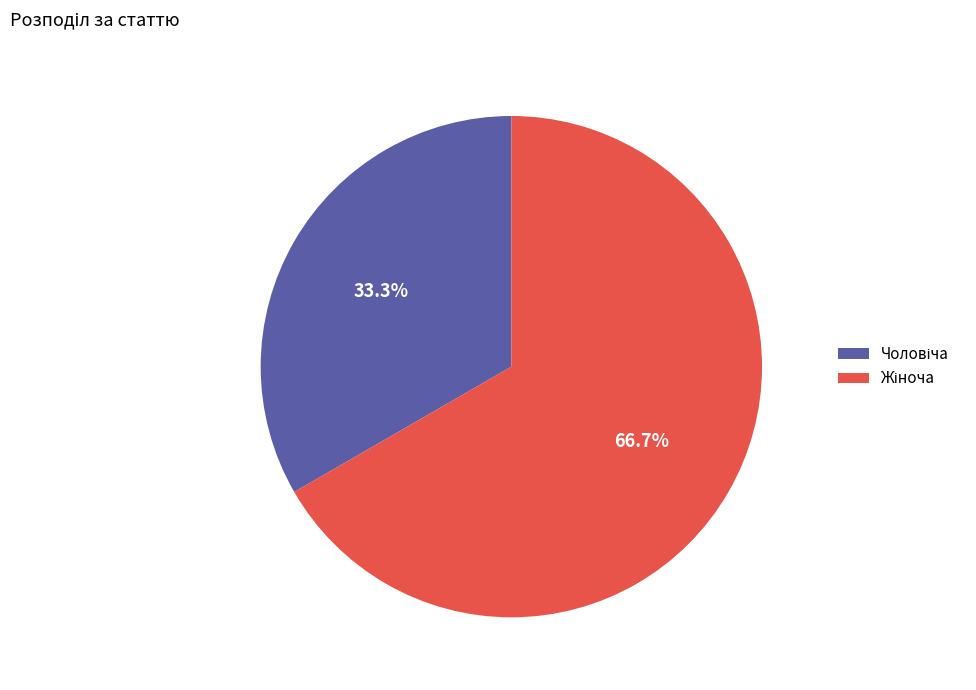

Is there any slice that represents more than half of the pie?

Yes